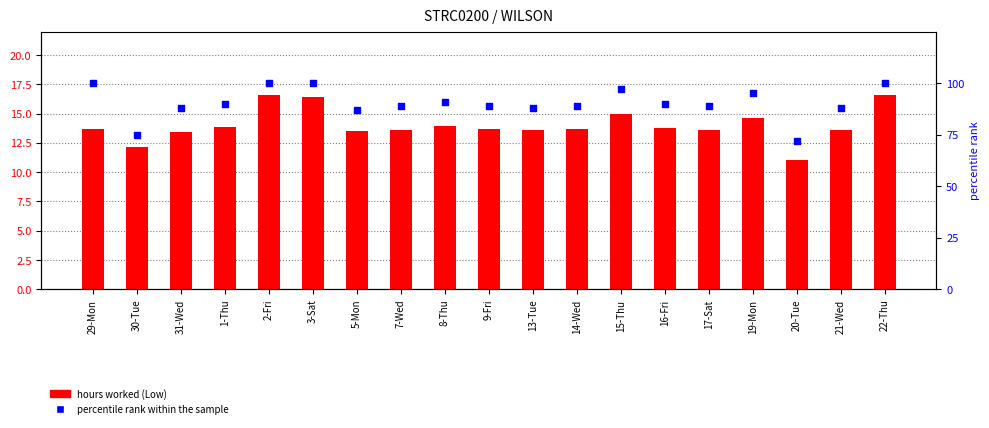

Which series has the largest Y range (max minus min)?

percentile rank within the sample